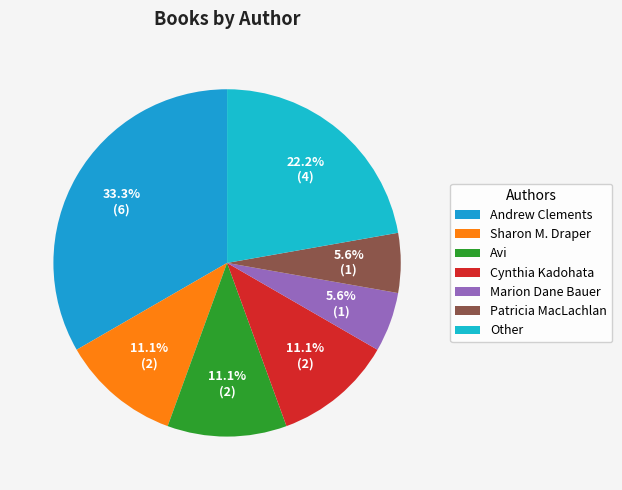

How many slices are in this pie chart?

7